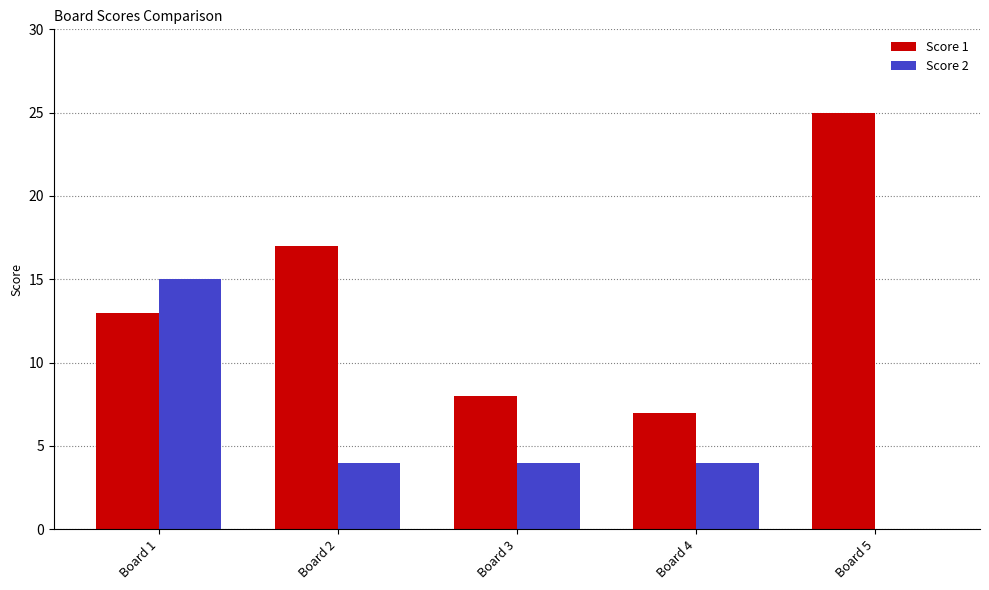

What is the total value across all series at Board 1?

28